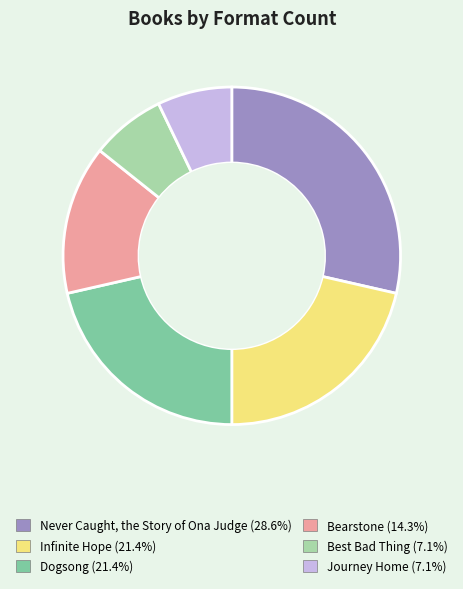

Is the sum of Best Bad Thing and Journey Home greater than half?

No